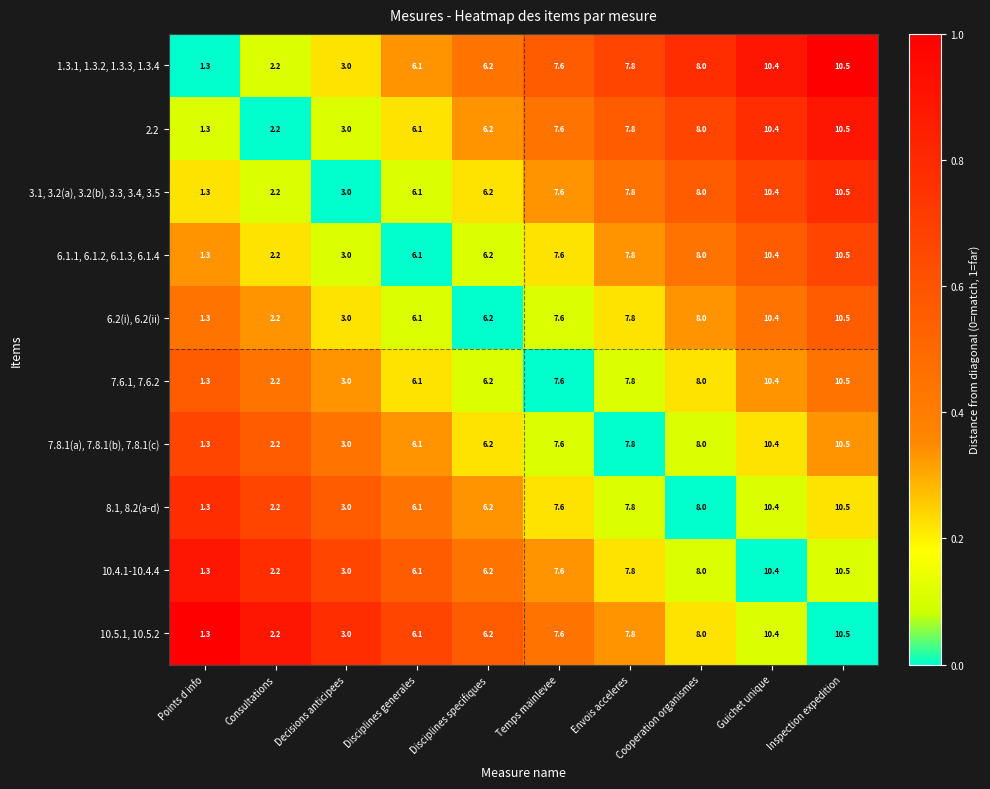

Where does the 2.2 series first go above 7?

Temps mainlevee